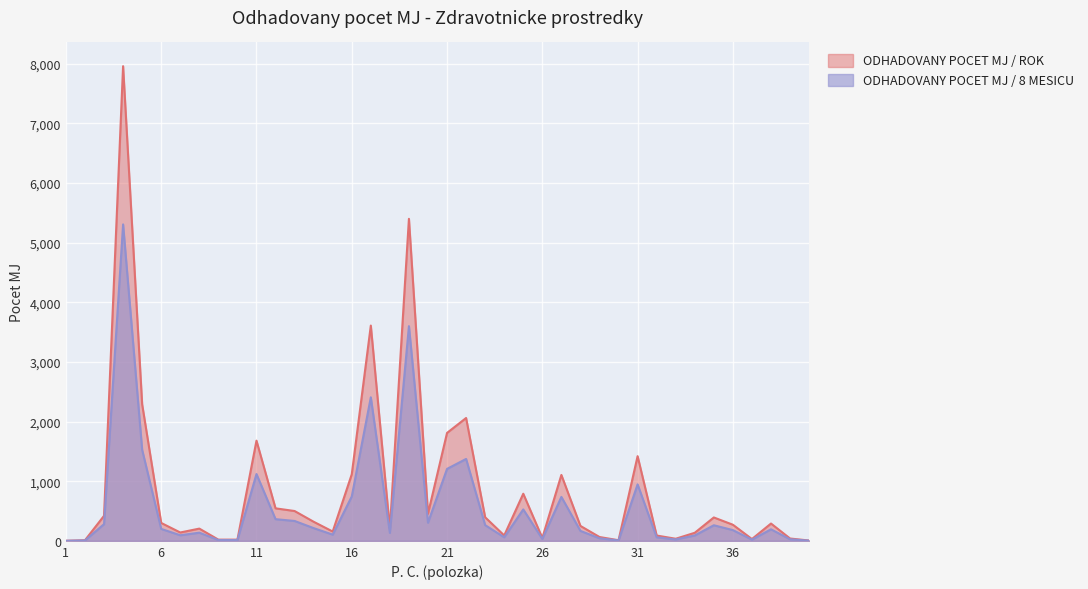

Which series has the largest total across all categories?

ODHADOVANY POCET MJ / ROK